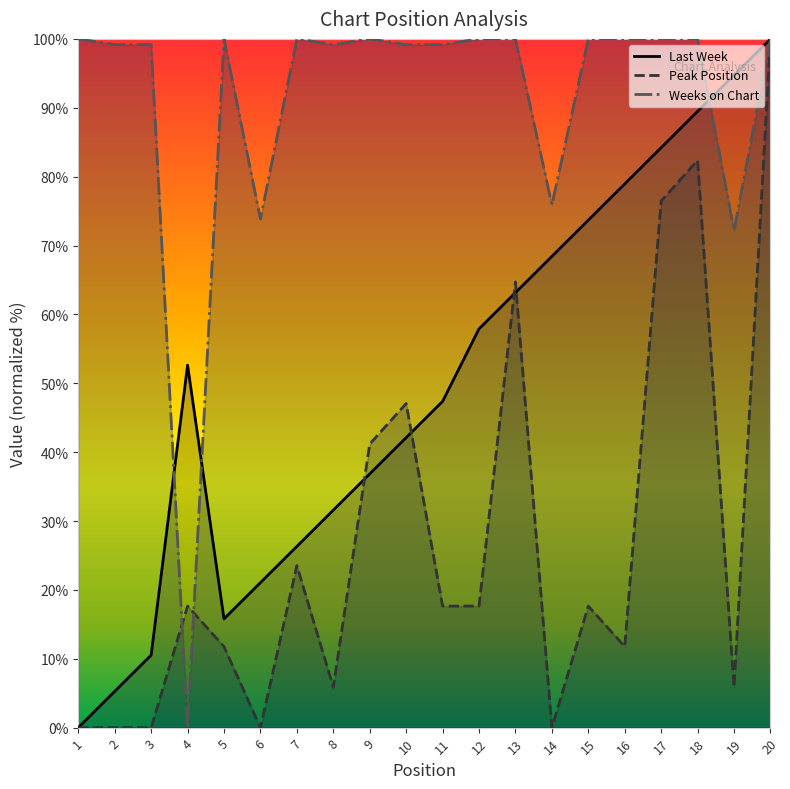

Which series has the largest total across all categories?

Weeks on Chart